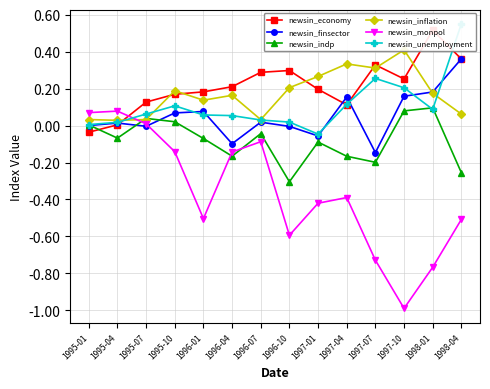

Reading left to right, what are all the values shown in this chart?

newsin_economy: -0.0	0.0	0.1	0.2	0.2	0.2	0.3	0.3	0.2	0.1	0.3	0.3	0.5	0.4
newsin_finsector: 0.0	0.0	-0.0	0.1	0.1	-0.1	0.0	-0.0	-0.1	0.2	-0.1	0.2	0.2	0.4
newsin_indp: 0.0	-0.1	0.0	0.0	-0.1	-0.2	-0.0	-0.3	-0.1	-0.2	-0.2	0.1	0.1	-0.3
newsin_inflation: 0.0	0.0	0.0	0.2	0.1	0.2	0.0	0.2	0.3	0.3	0.3	0.4	0.2	0.1
newsin_monpol: 0.1	0.1	0.0	-0.1	-0.5	-0.1	-0.1	-0.6	-0.4	-0.4	-0.7	-1.0	-0.8	-0.5
newsin_unemployment: 0.0	0.0	0.1	0.1	0.1	0.1	0.0	0.0	-0.0	0.1	0.3	0.2	0.1	0.6